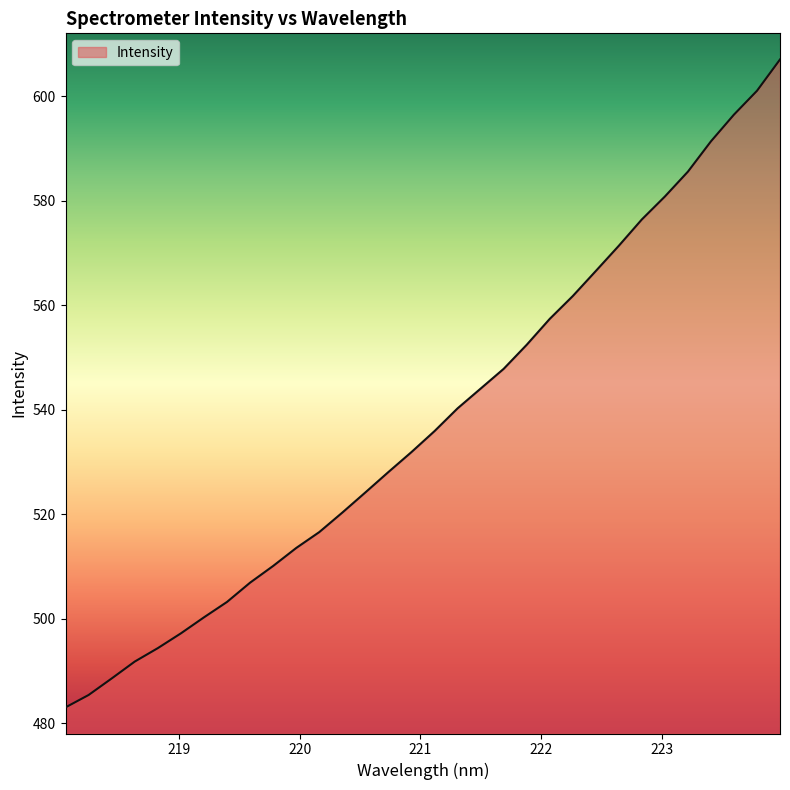

What is the greatest value displayed?

607.0